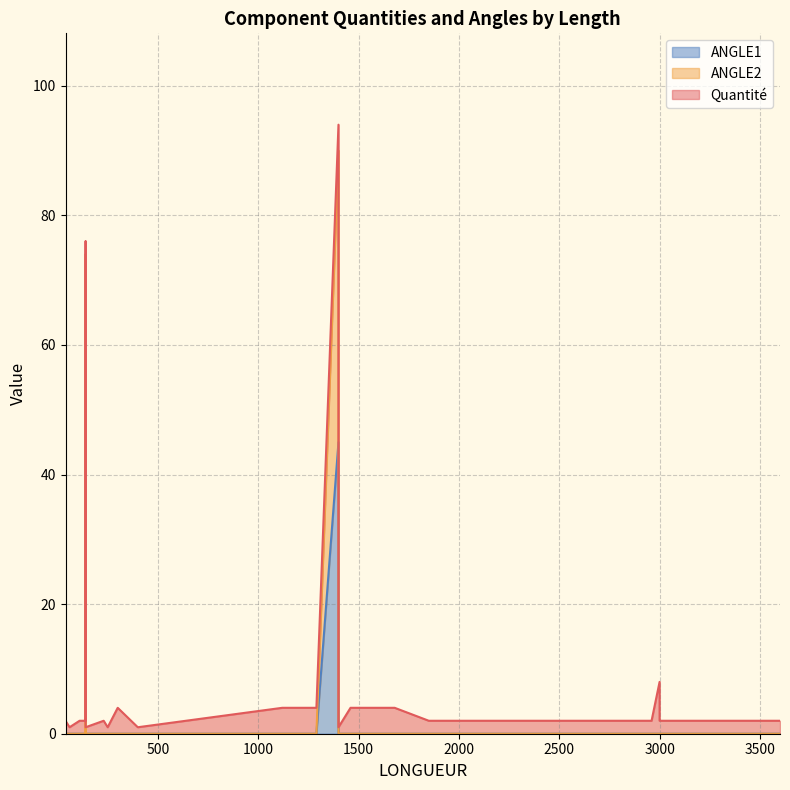

In ANGLE2, how many points are higher than both neighbors (excluding endpoints)?

2